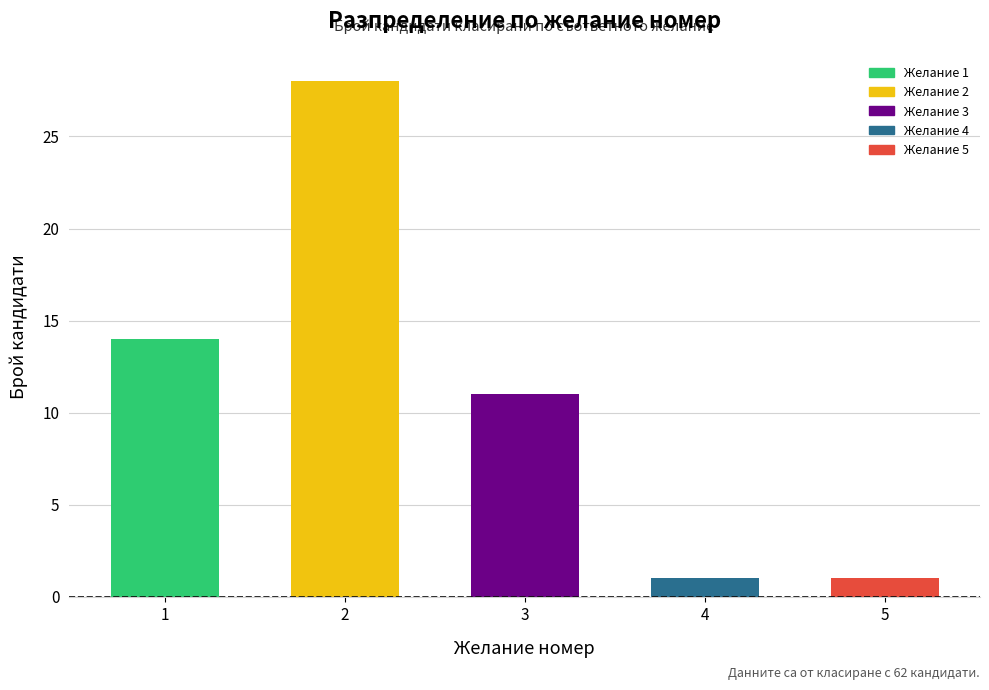

Is it true that the value at 4 is 1?

True